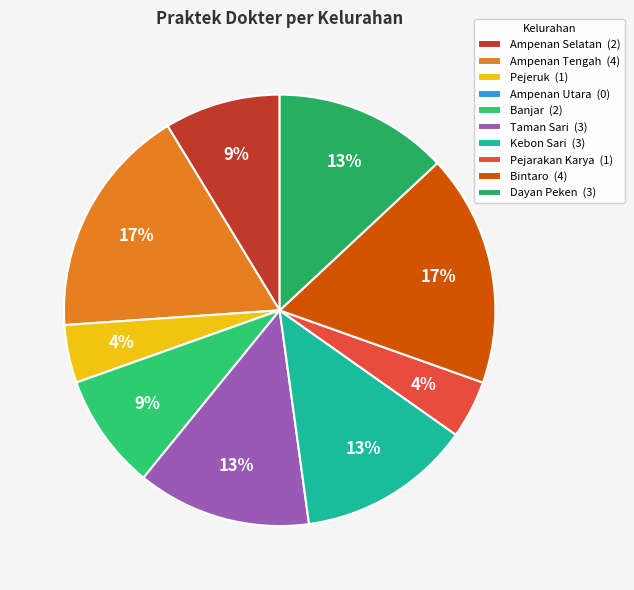

To the nearest percent, what is the average slice percentage?

10%